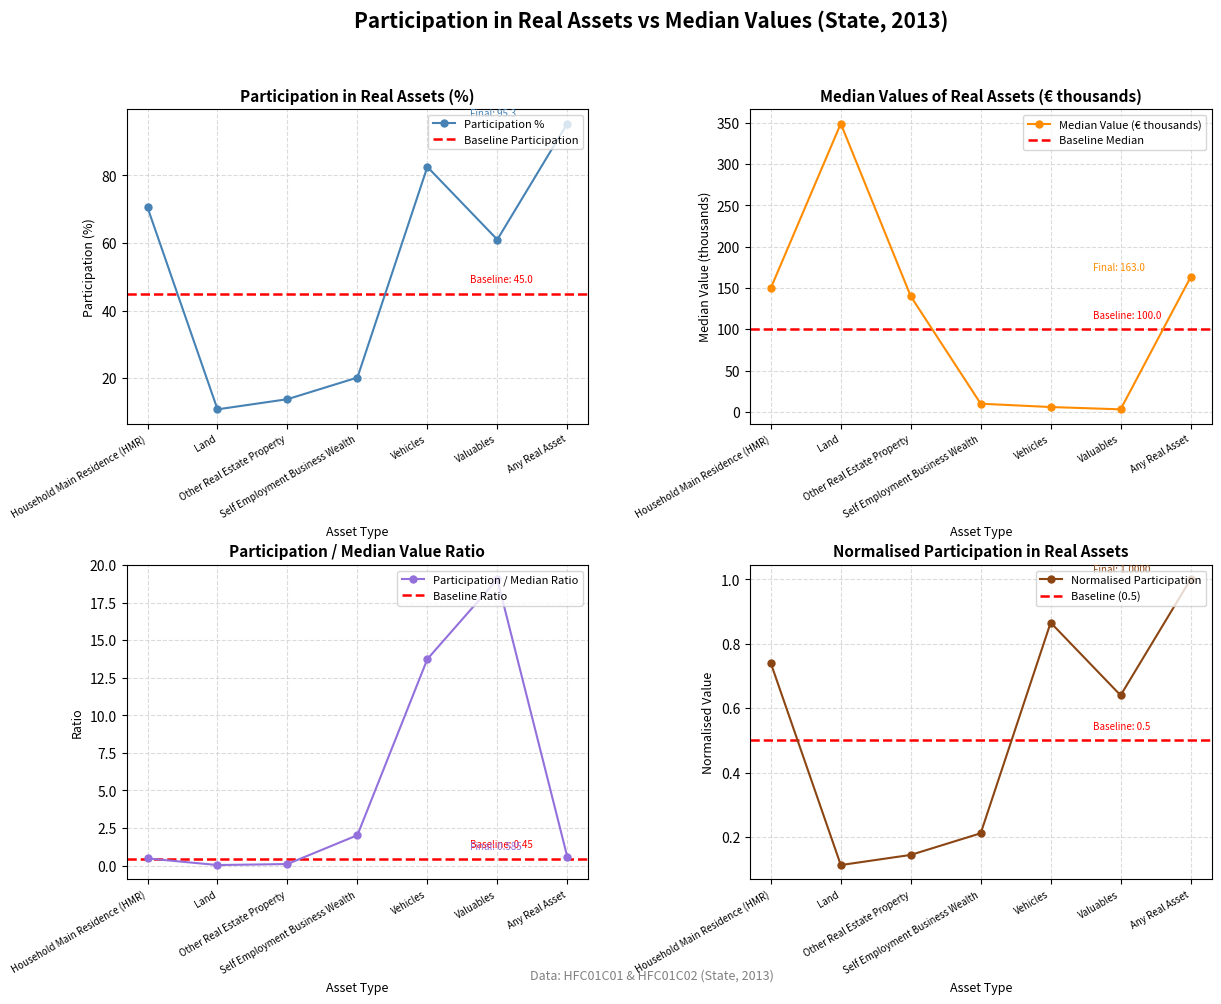

In Participation (%), how many points are higher than both neighbors (excluding endpoints)?

1